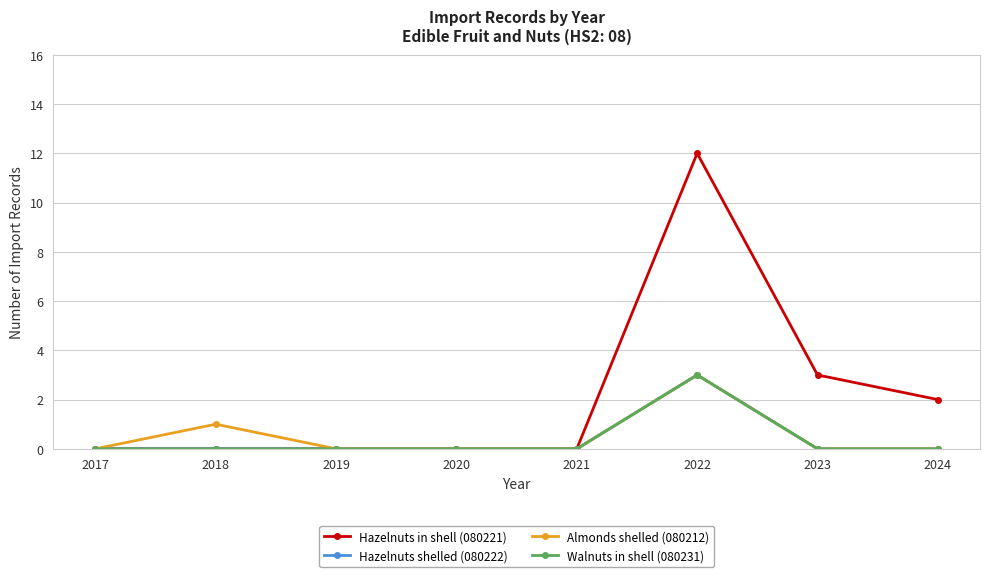

True or false: Hazelnuts shelled (080222) and Hazelnuts in shell (080221) intersect in this chart.

False